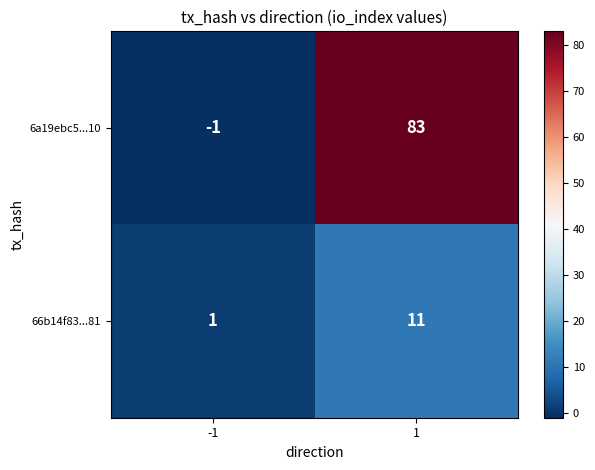

Reading left to right, list all the values displayed in this chart.

6a19ebc5...10: -1	83
66b14f83...81: 1	11